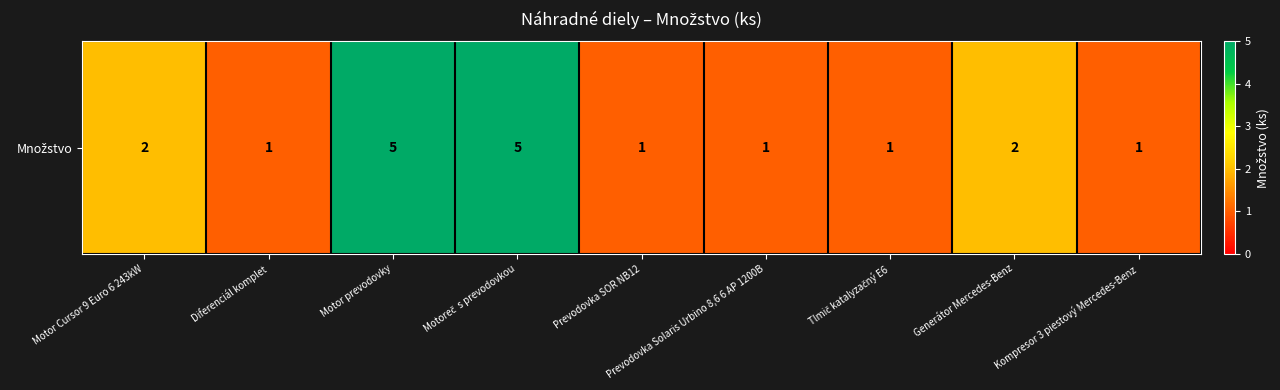

Reading left to right, list all the values displayed in this chart.

2	1	5	5	1	1	1	2	1